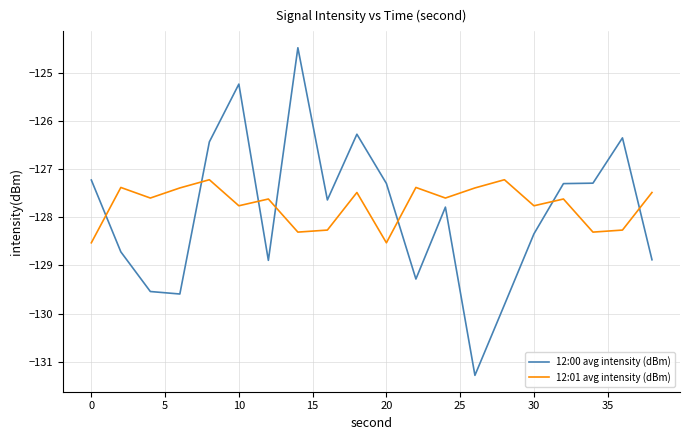

What is the difference between the maximum and minimum values in the 12:00 avg intensity (dBm) series?

6.8